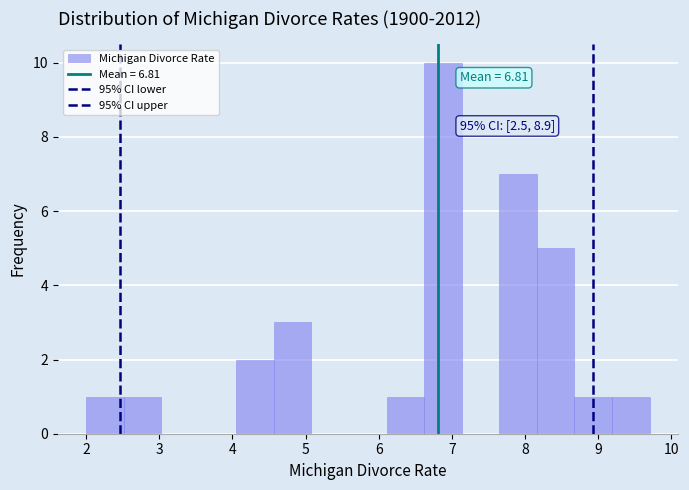

Over which range of the x-axis is the bar tallest?

6.6 to 7.1